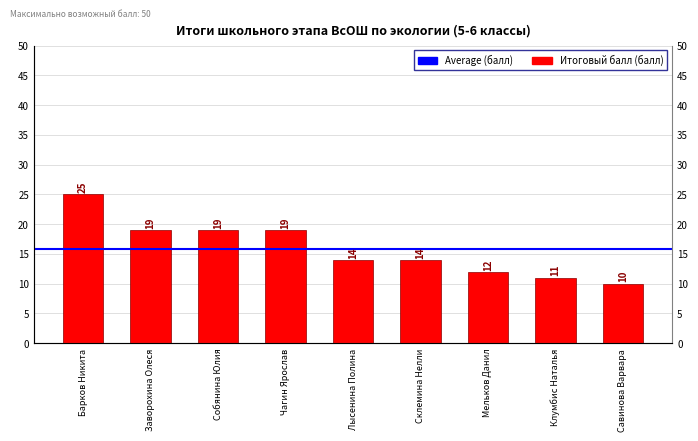

Between Чагин Ярослав and Лысенина Полина, which is larger?

Чагин Ярослав